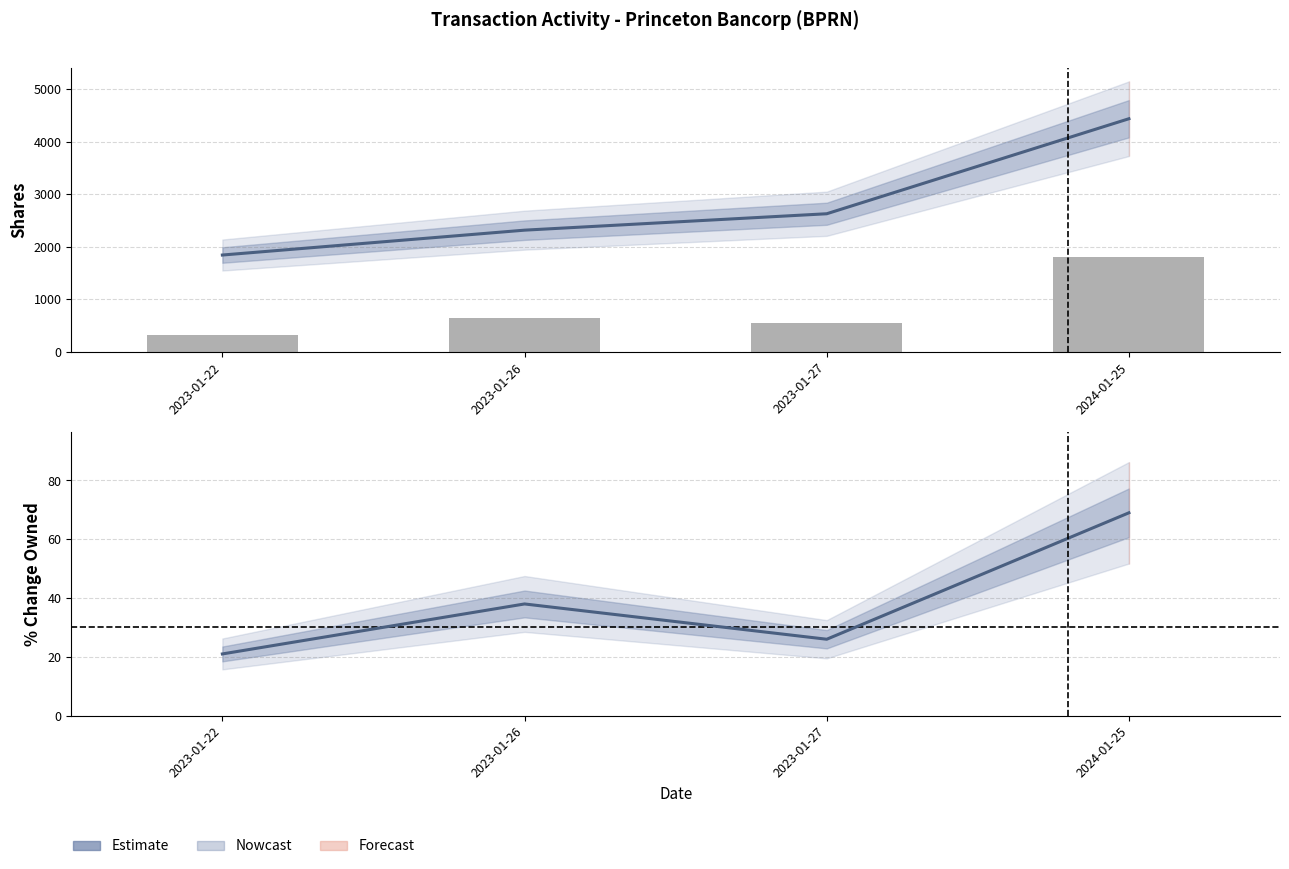

What is the sum of the values at 2023-01-26 and 2023-01-22?

960